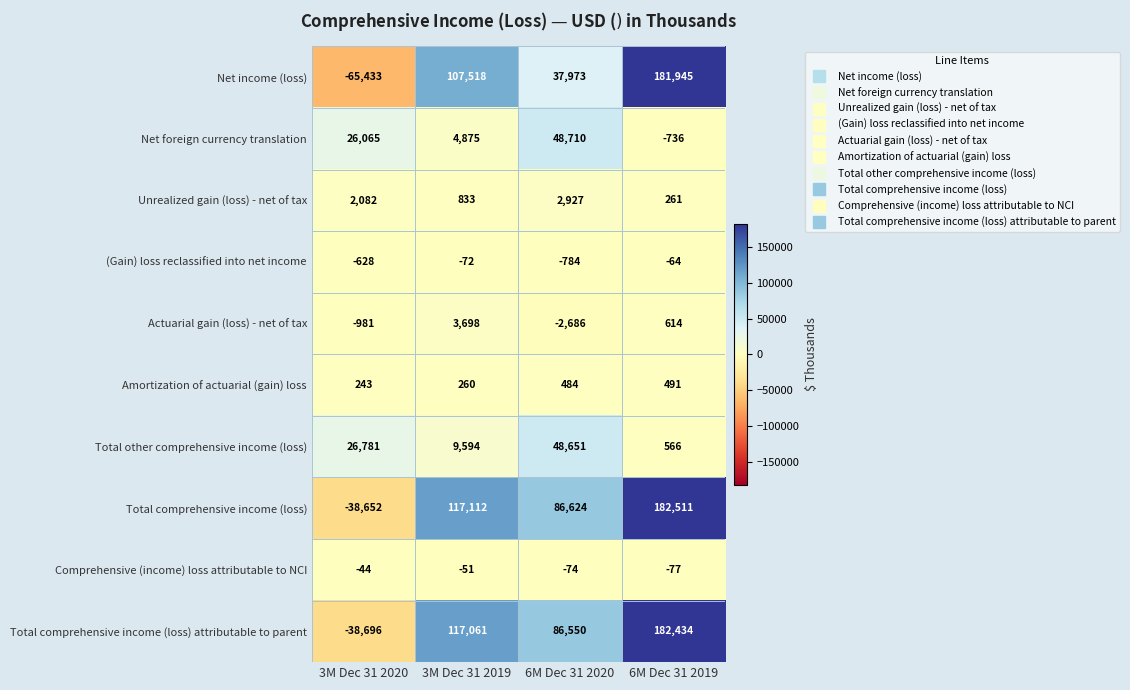

At which category does the chart reach its minimum across all series?

3M Dec 31 2020